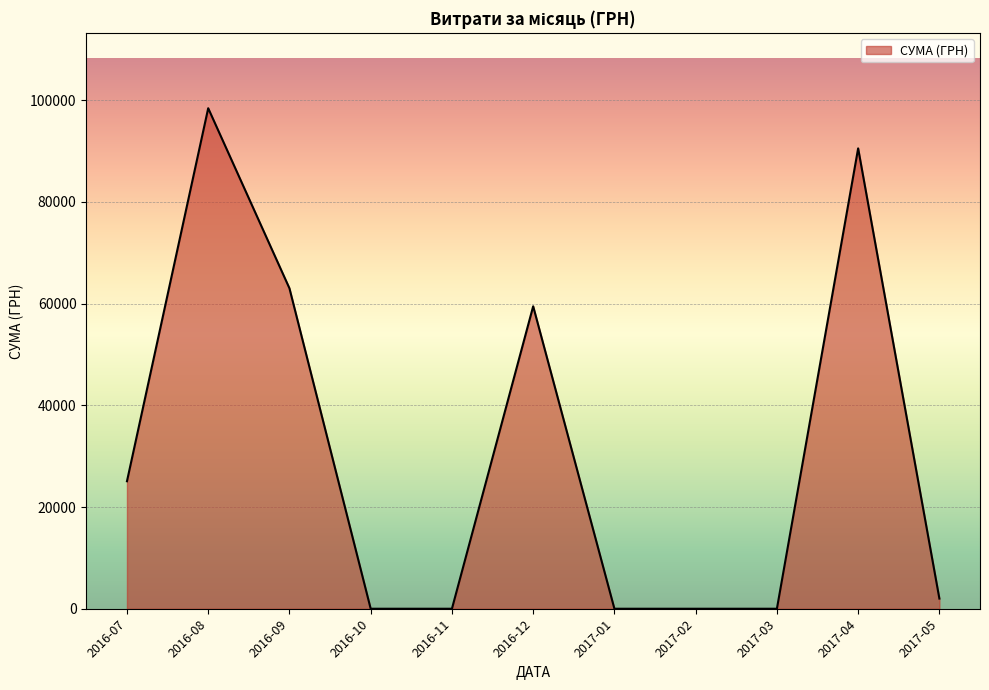

Which has a higher value, 2016-09 or 2017-03?

2016-09